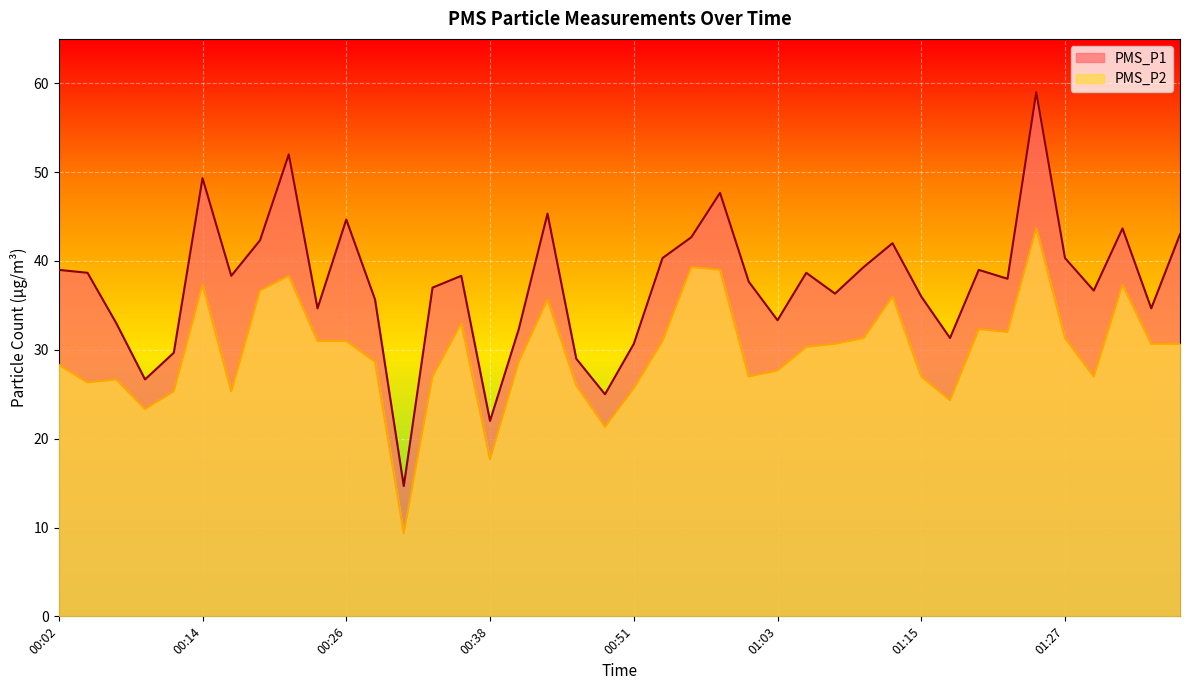

At 00:48, list the series in order from largest to smallest.

PMS_P1, PMS_P2